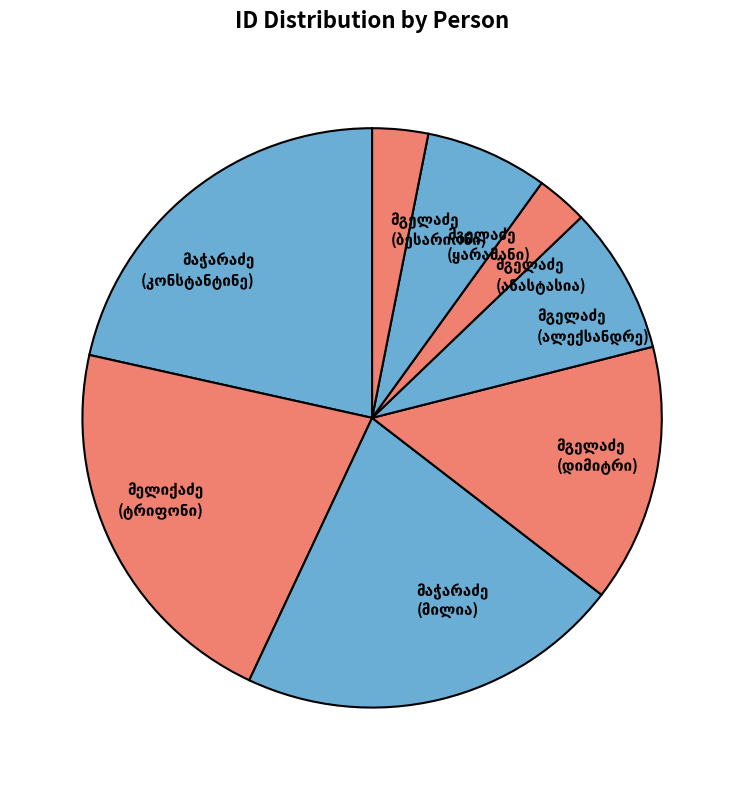

How many segments does this pie chart have?

8